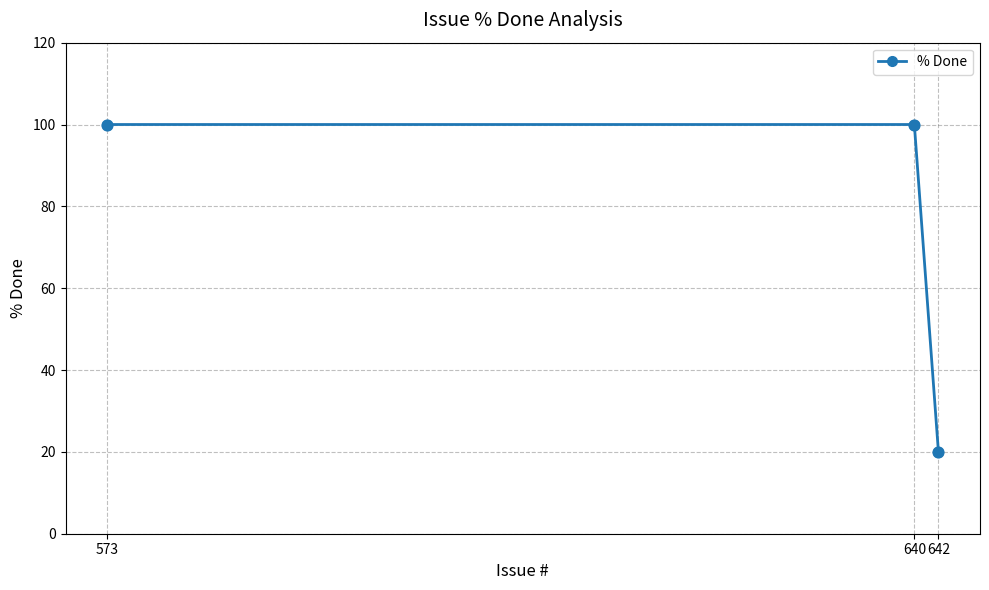

What is the ratio of the value at 642 to the value at 640?

0.2